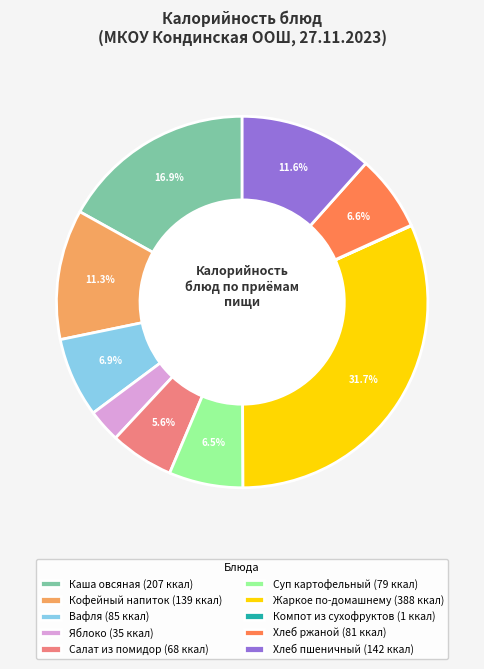

Approximately how many times larger is the value at Яблоко (35 ккал) compared to Кофейный напиток (139 ккал)?

0.3